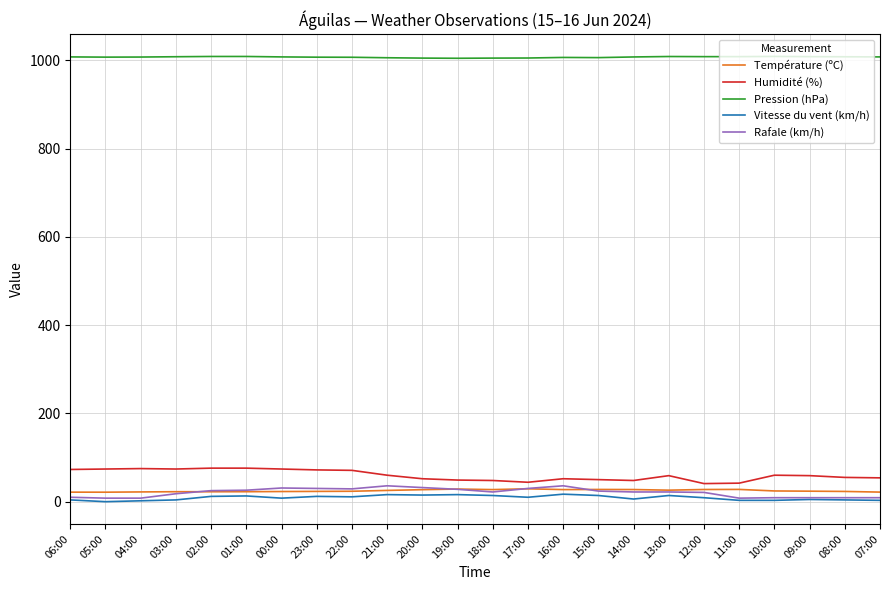

Is it true that Humidité (%) equals 48.0 at 18:00?

True